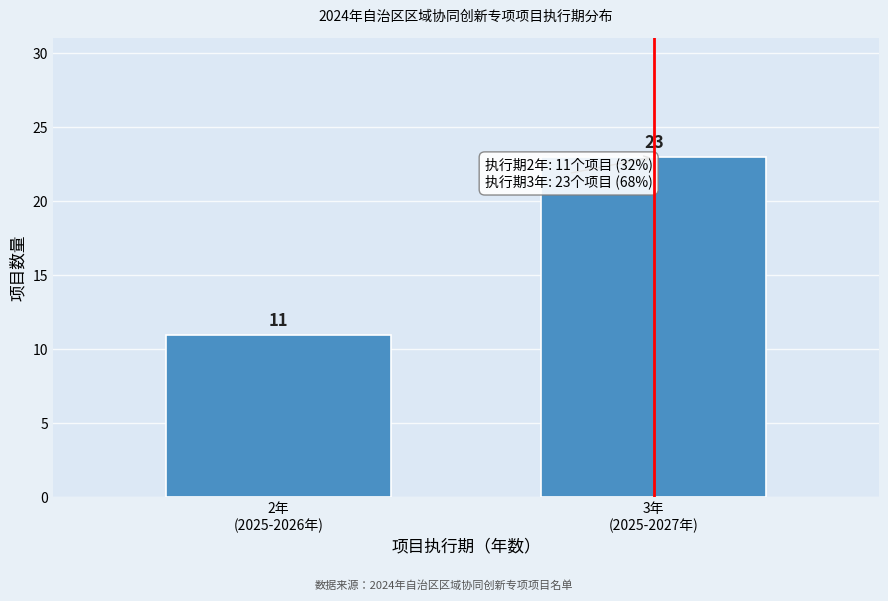

Reading right to left, what are all the values shown in this chart?

23	11